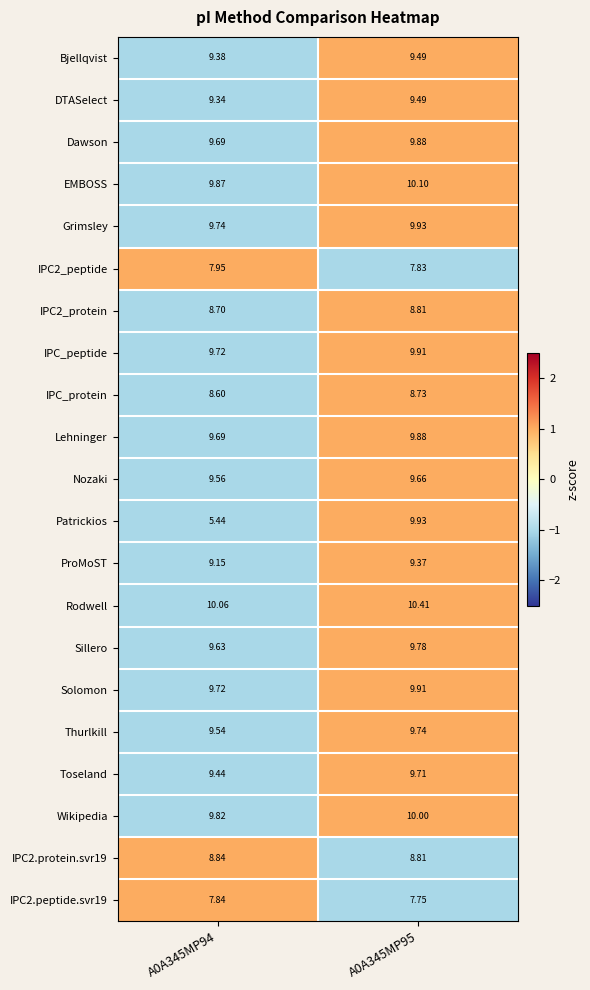

Between A0A345MP94 and A0A345MP95, which series saw the biggest shift?

Patrickios